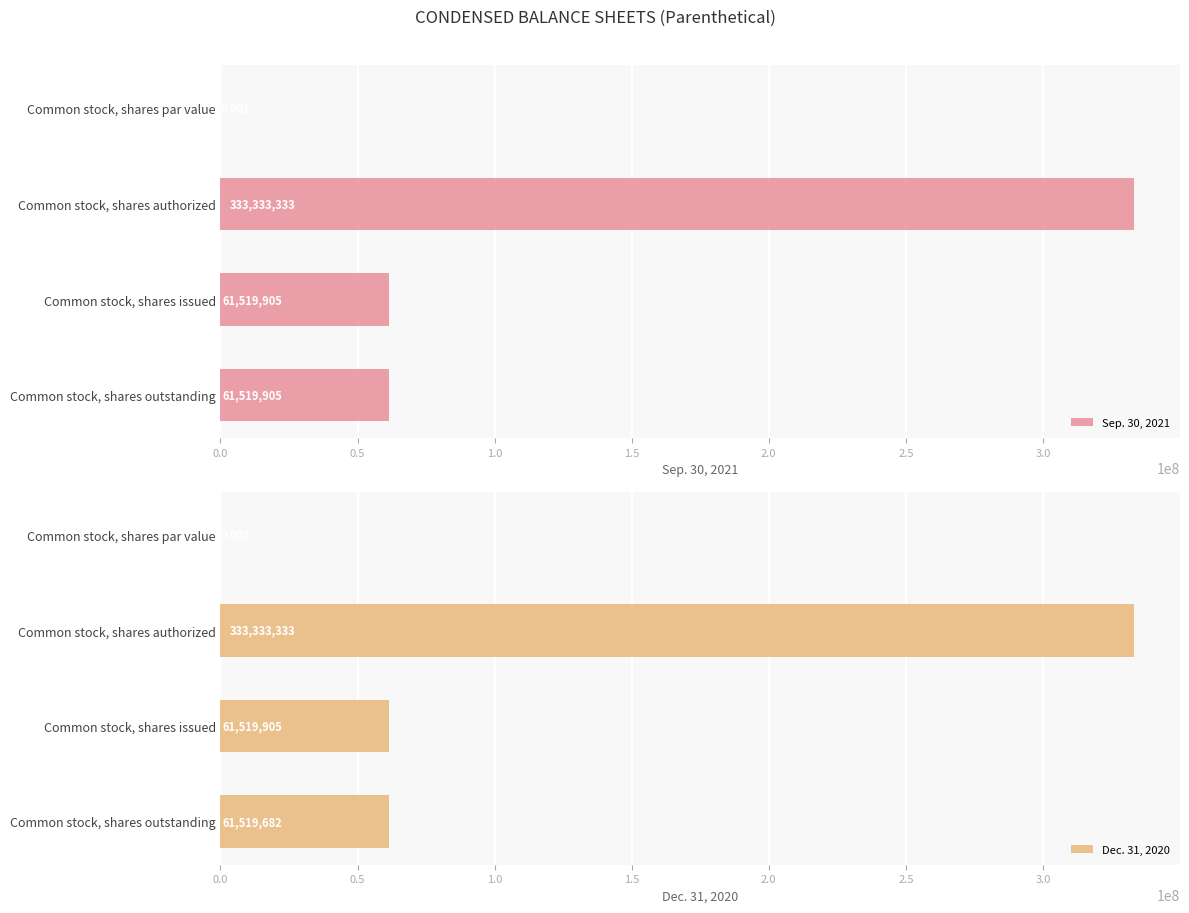

How many bars are there in total?

8